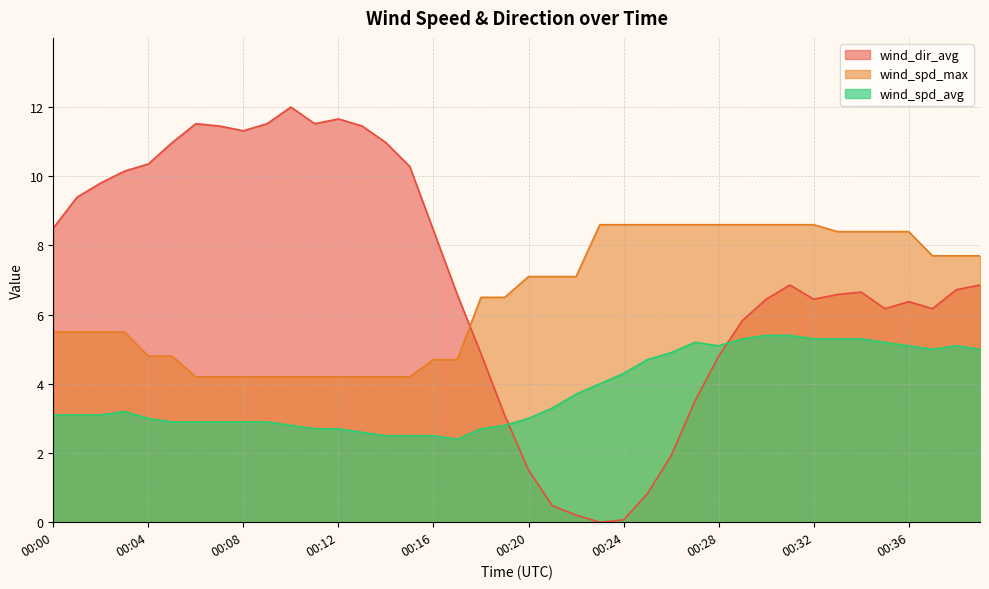

Which has a higher value, 00:26 or 00:30?

00:30